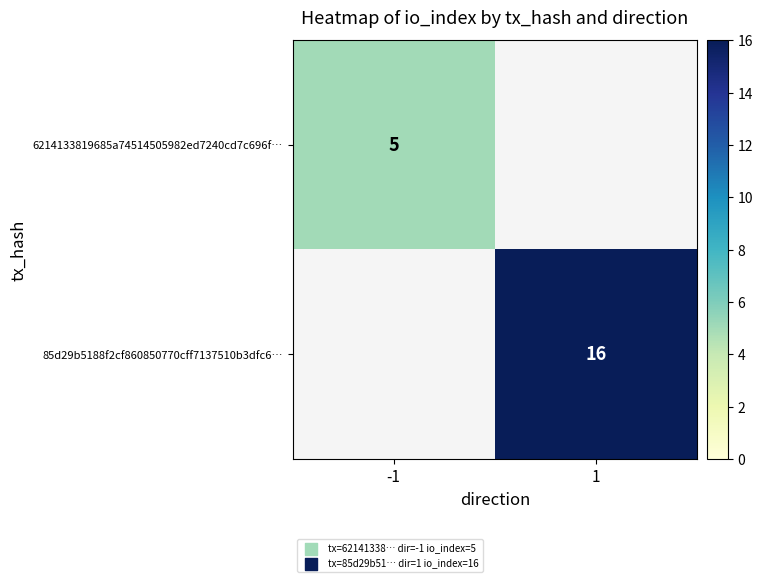

Is the value of 85d29b5188f2cf860850770cff7137510b3dfc6… at 1 greater than the value of 6214133819685a74514505982ed7240cd7c696f… at -1?

Yes